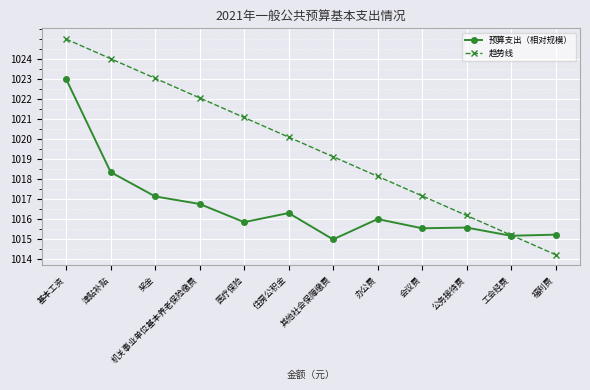

Which series has the largest range (max minus min)?

趋势线